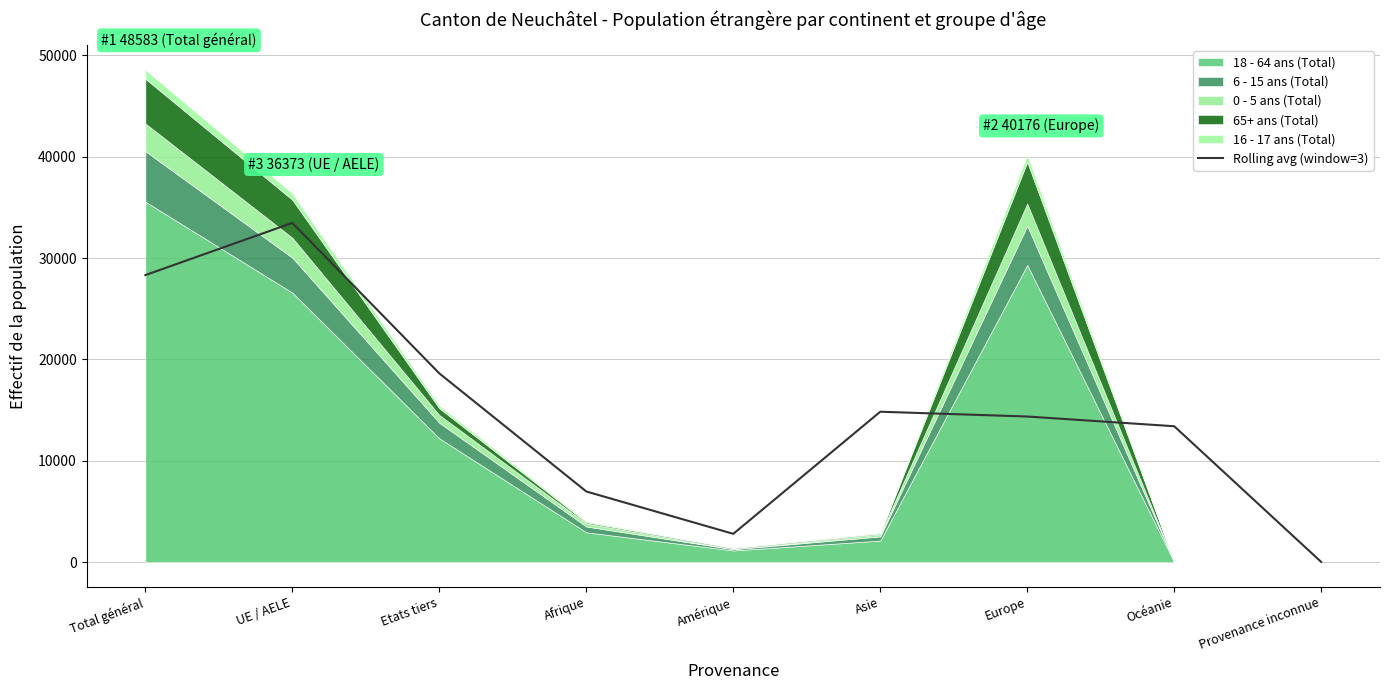

What is the label of the 6th point from the left?

Asie